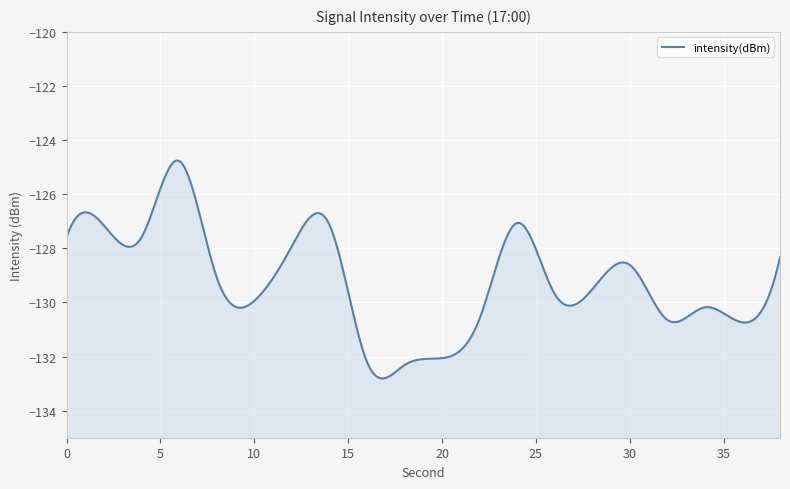

Reading right to left, list all the values displayed in this chart.

-128.3	-130.7	-130.2	-130.6	-128.6	-129.5	-129.7	-127.1	-130.6	-132.1	-132.3	-132.2	-127.1	-127.9	-129.9	-129.1	-124.8	-127.6	-127.2	-127.6